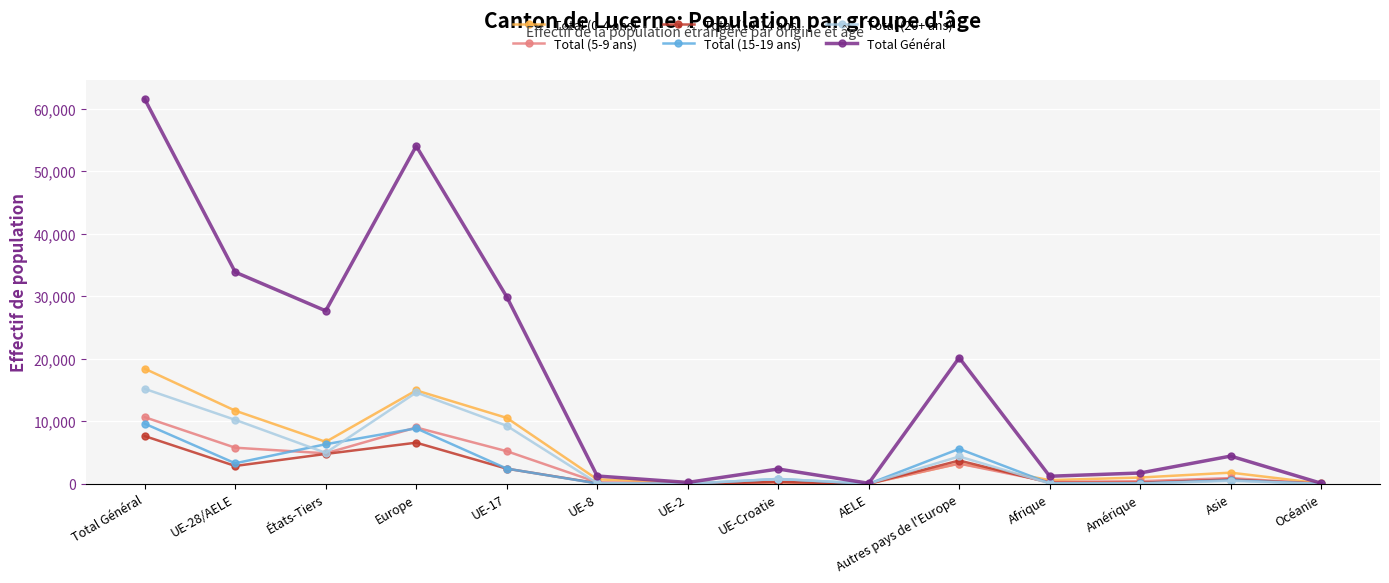

True or false: Total (10-14 ans) has more than 1 points higher than both neighbors.

True